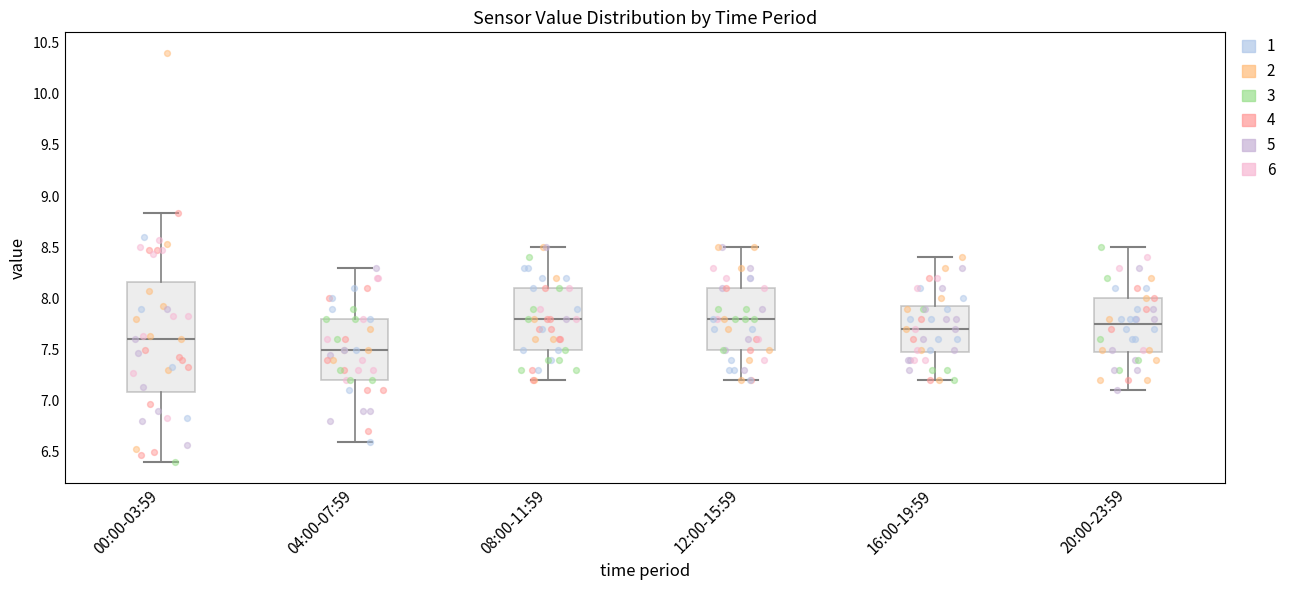

Reading left to right, transcribe this box plot: for each box, give where its median line is, the range the box spans, and where its two whiskers end, as read against the y-axis. The values are not printed on the chart, so give them approximately, as read against the axis.

00:00-03:59: median 7.60, box 7.10 to 8.15, whiskers 6.40 to 8.85
04:00-07:59: median 7.50, box 7.20 to 7.80, whiskers 6.60 to 8.30
08:00-11:59: median 7.80, box 7.50 to 8.10, whiskers 7.20 to 8.50
12:00-15:59: median 7.80, box 7.50 to 8.10, whiskers 7.20 to 8.50
16:00-19:59: median 7.70, box 7.50 to 7.95, whiskers 7.20 to 8.40
20:00-23:59: median 7.75, box 7.50 to 8.00, whiskers 7.10 to 8.50